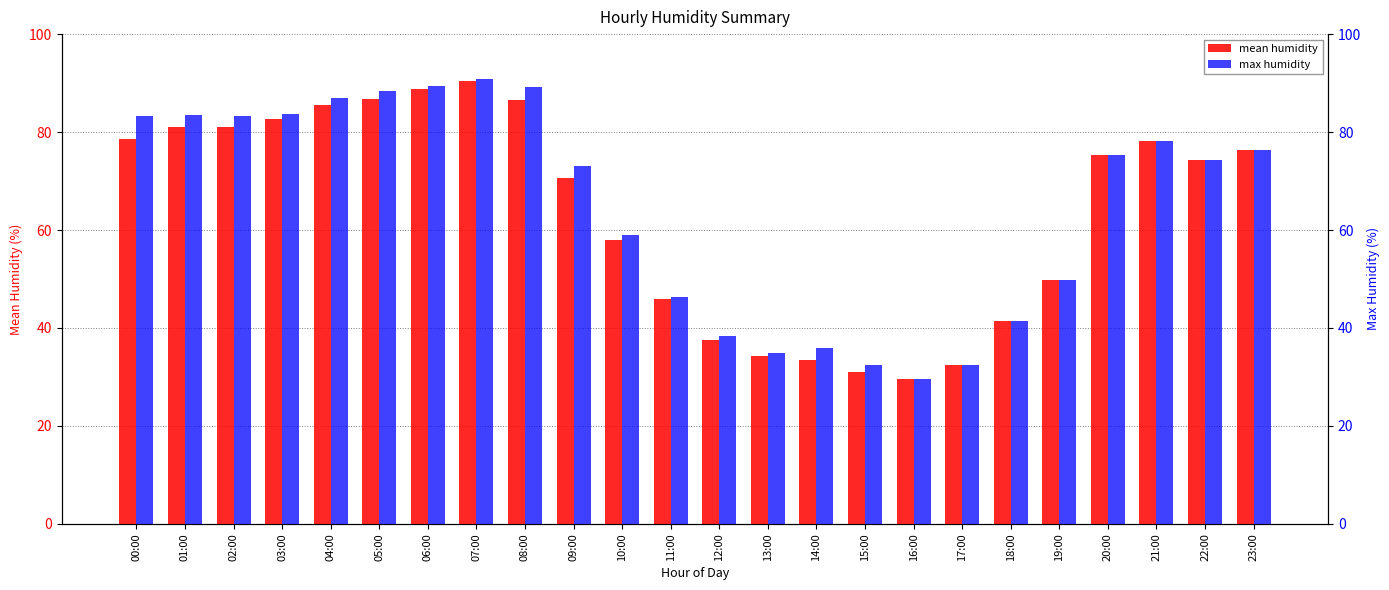

Where does the max humidity series first go above 75?

00:00